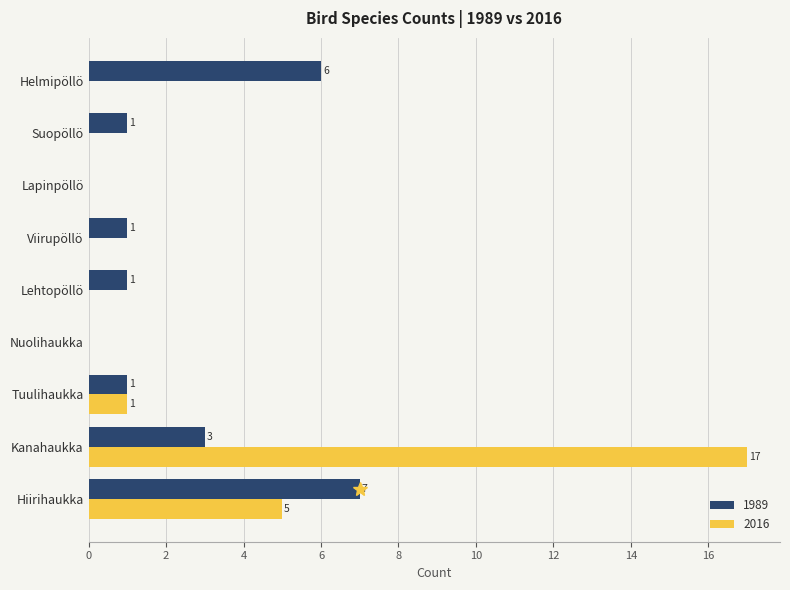

The 2016 series shows -9 at Viirupöllö. True or false?

False